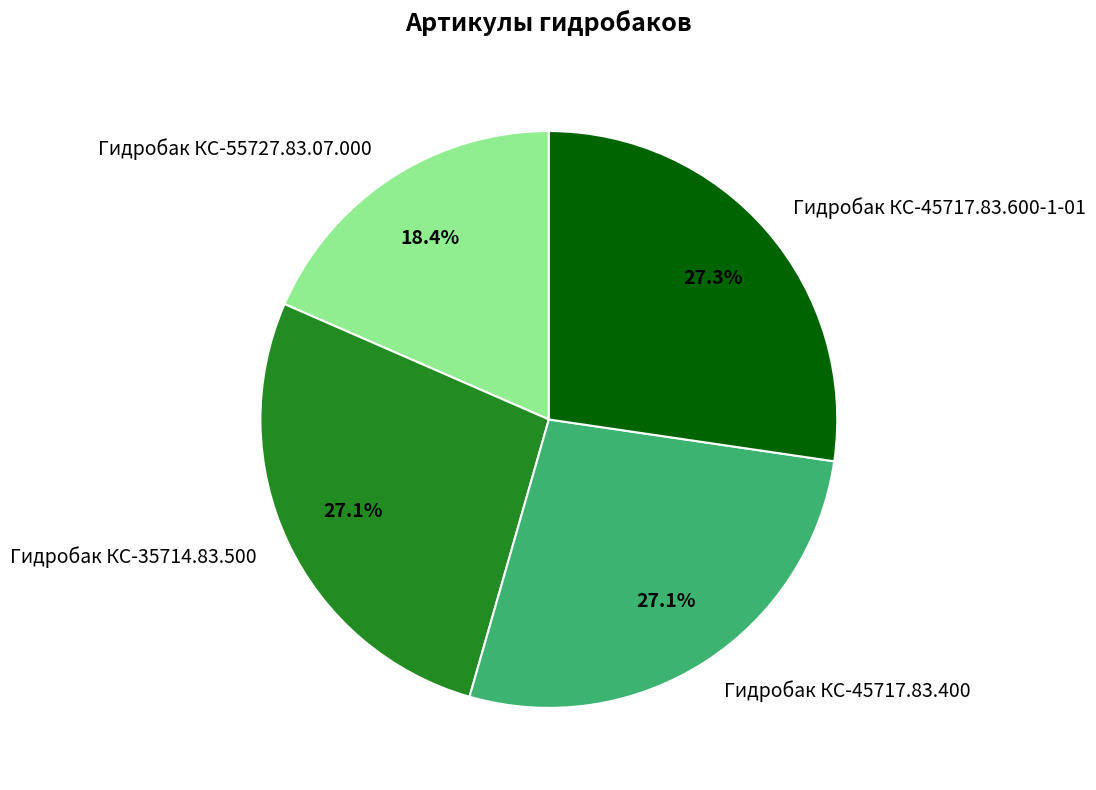

To the nearest percent, what is the combined percentage of Гидробак КС-35714.83.500 and Гидробак КС-45717.83.400?

54%